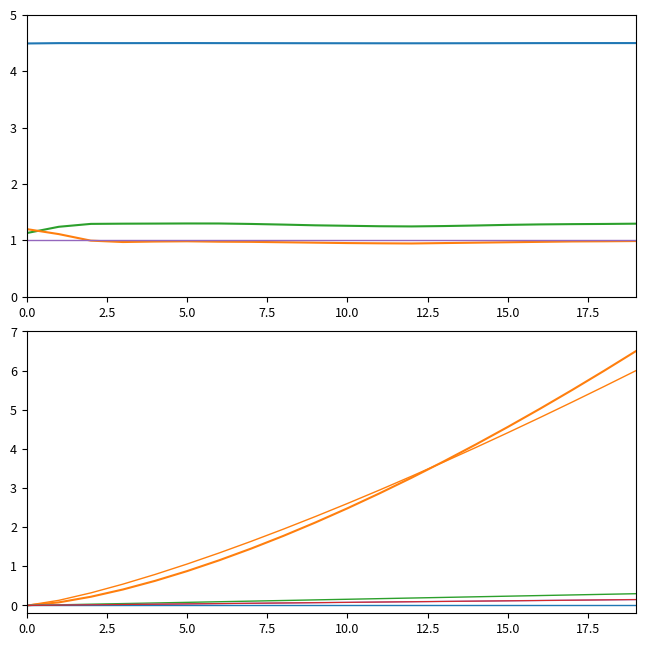

How many interior local peaks does the pressure series have?

2